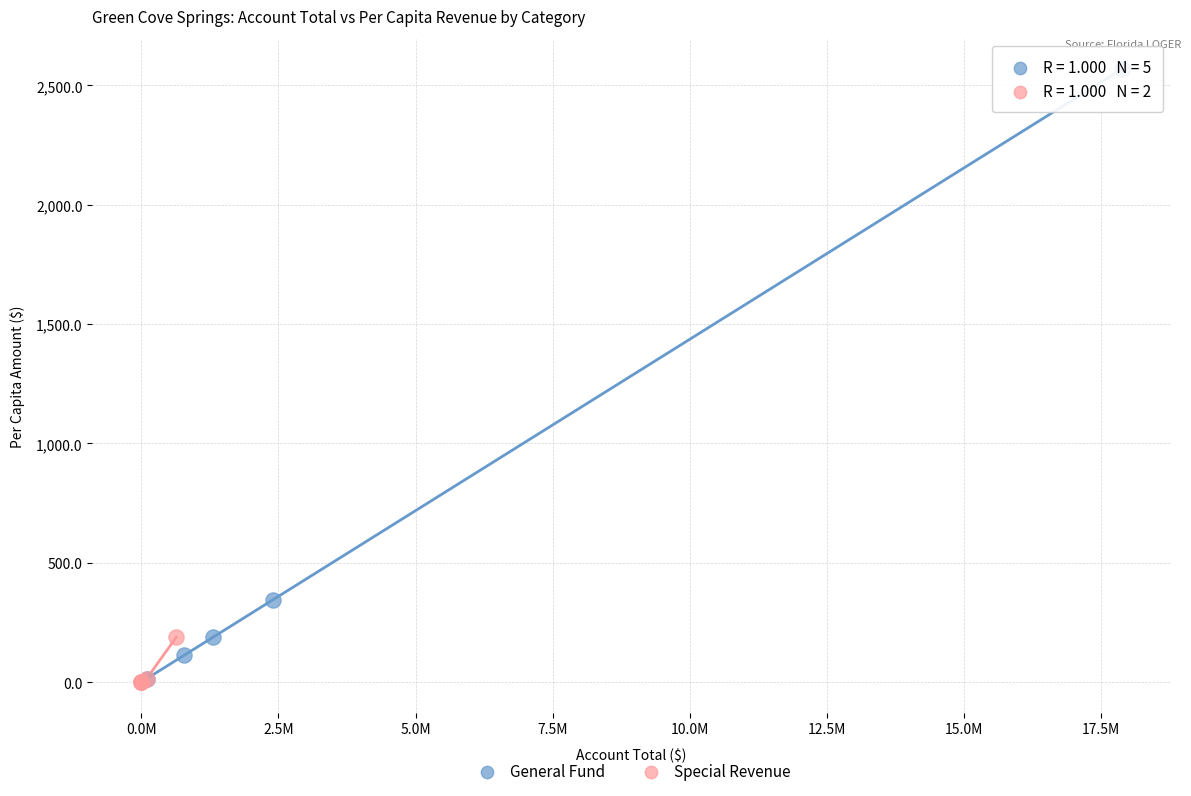

Which series has the largest Y range (max minus min)?

General Fund